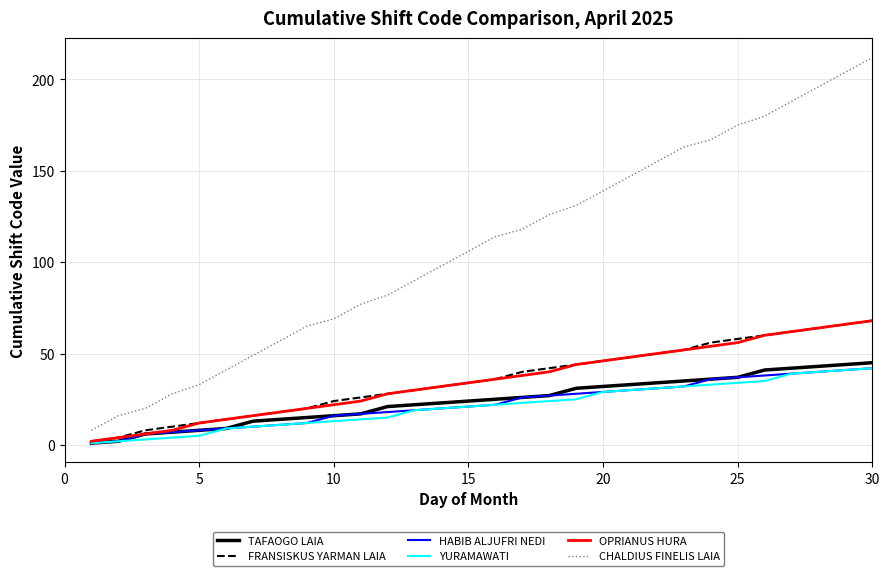

Reading left to right, transcribe all the data shown in this chart.

TAFAOGO LAIA: 1	2	6	7	8	9	13	14	15	16	17	21	22	23	24	25	26	27	31	32	33	34	35	36	37	41	42	43	44	45
FRANSISKUS YARMAN LAIA: 2	4	8	10	12	14	16	18	20	24	26	28	30	32	34	36	40	42	44	46	48	50	52	56	58	60	62	64	66	68
HABIB ALJUFRI NEDI: 1	2	6	7	8	9	10	11	12	16	17	18	19	20	21	22	26	27	28	29	30	31	32	36	37	38	39	40	41	42
YURAMAWATI: 1	2	3	4	5	9	10	11	12	13	14	15	19	20	21	22	23	24	25	29	30	31	32	33	34	35	39	40	41	42
OPRIANUS HURA: 2	4	6	8	12	14	16	18	20	22	24	28	30	32	34	36	38	40	44	46	48	50	52	54	56	60	62	64	66	68
CHALDIUS FINELIS LAIA: 8	16	20	28	33	41	49	57	65	69	77	82	90	98	106	114	118	126	131	139	147	155	163	167	175	180	188	196	204	212